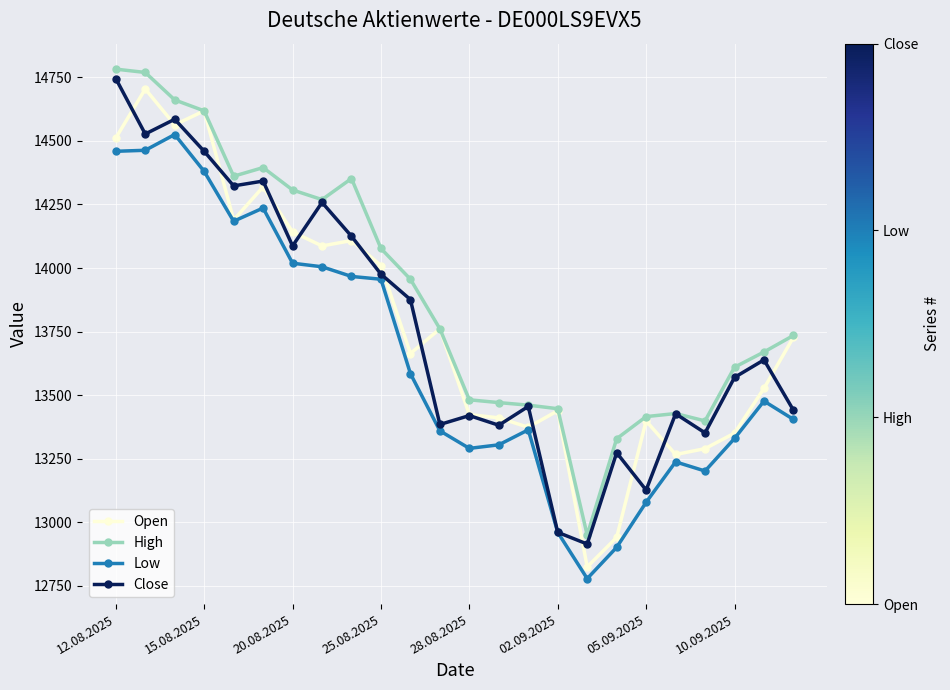

What is the maximum value shown in the chart?

14782